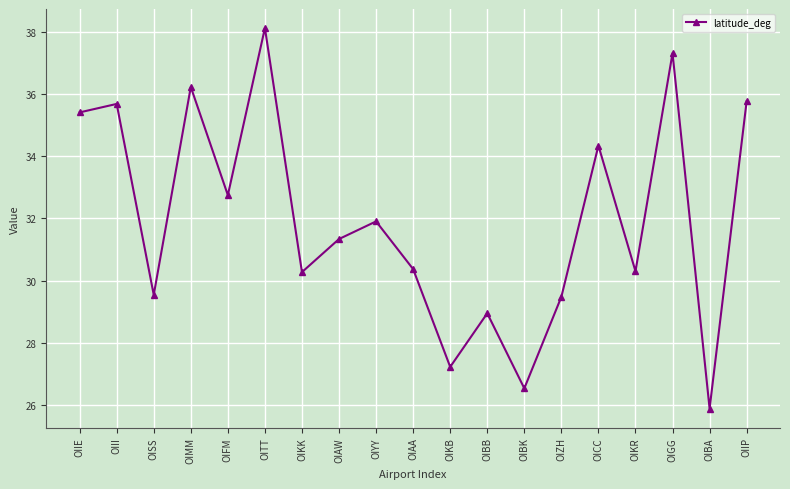

True or false: there are more than 0 points higher than both neighbors.

True